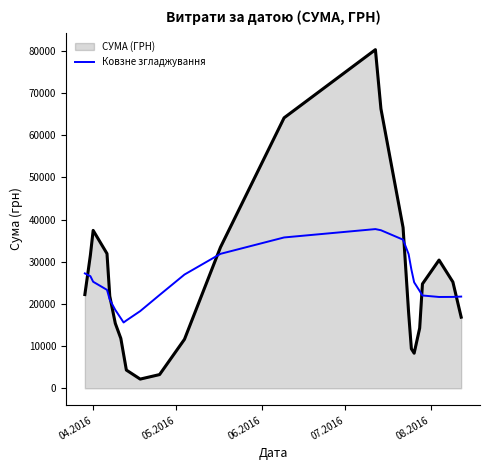

Which series has the widest spread of values?

СУМА (ГРН)